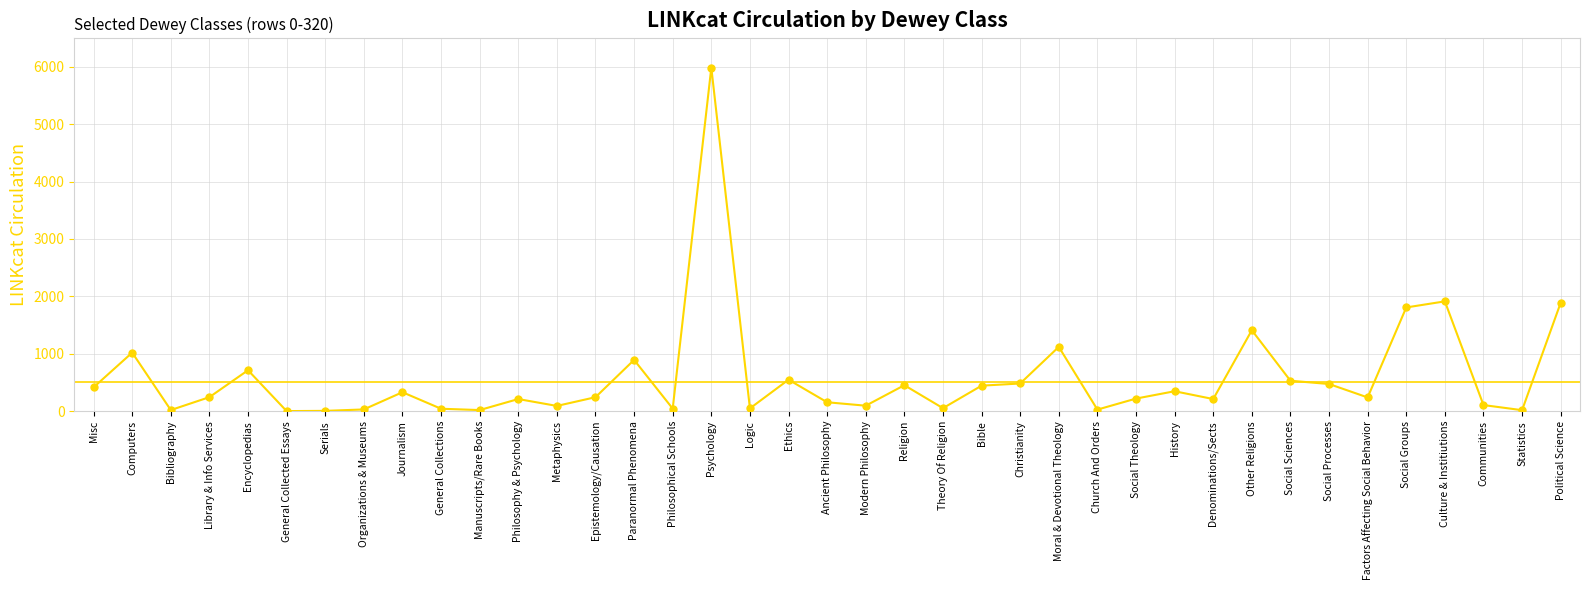

What is the ratio of the value at Library & Info Services to the value at Epistemology/Causation?

1.0